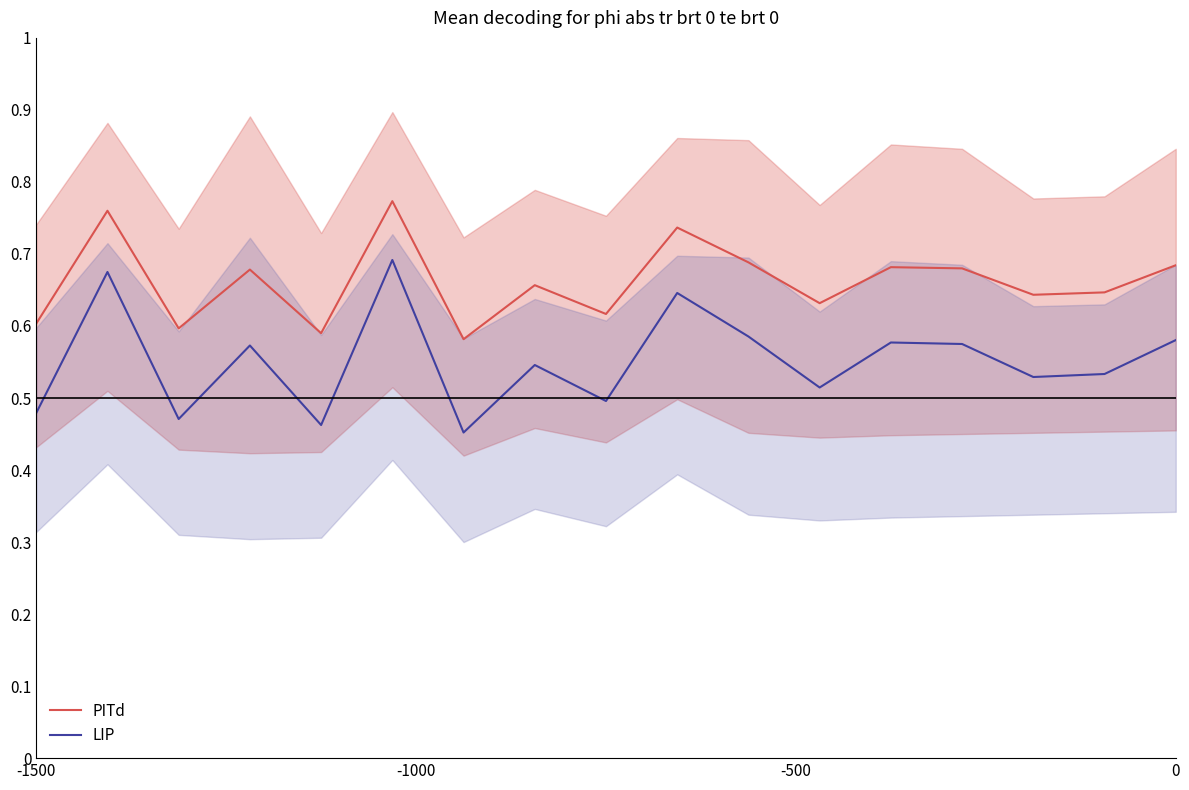

True or false: LIP and PITd intersect in this chart.

False